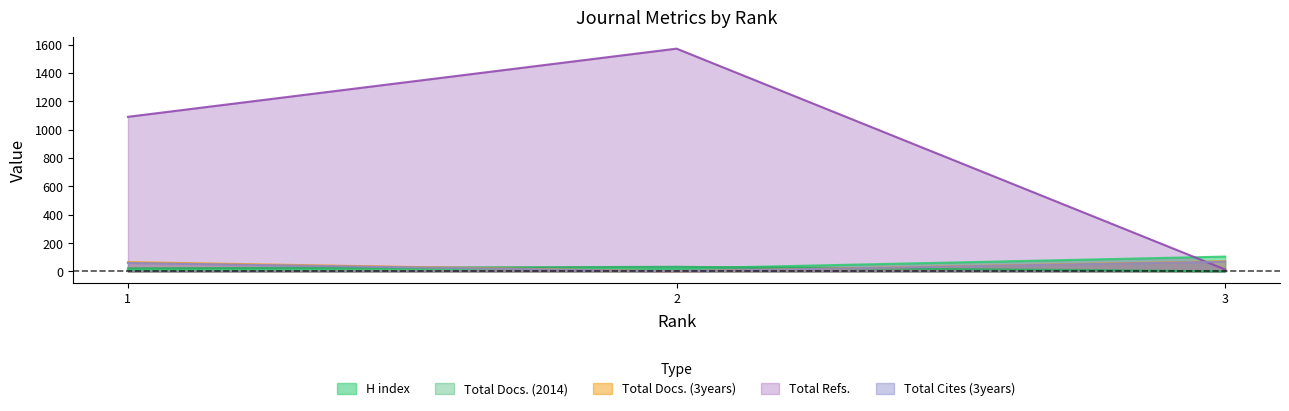

How many lines are shown in the chart?

5